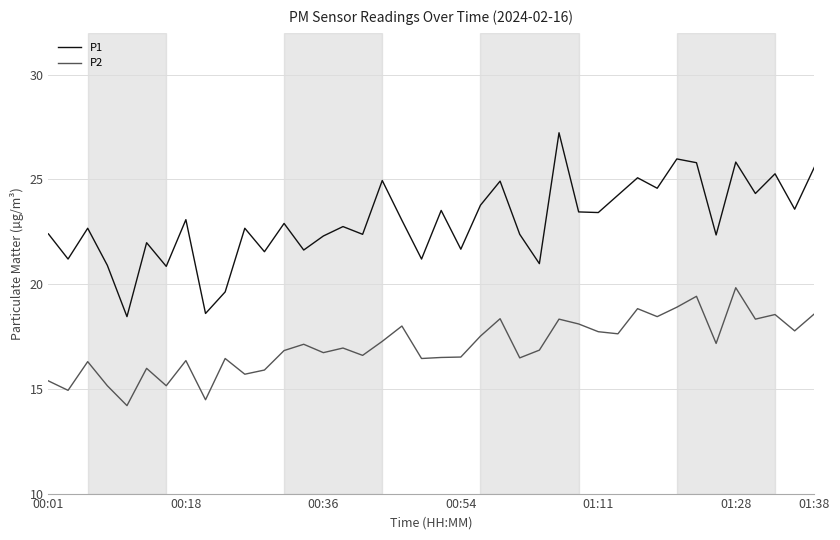

Which series has the largest total across all categories?

P1